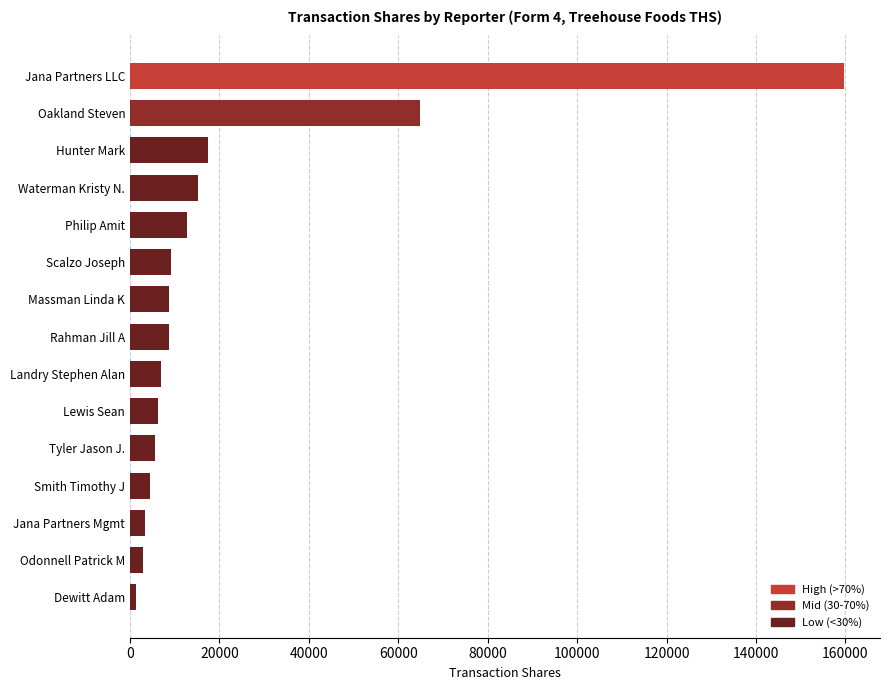

True or false: the data shows 8773 at Massman Linda K.

True